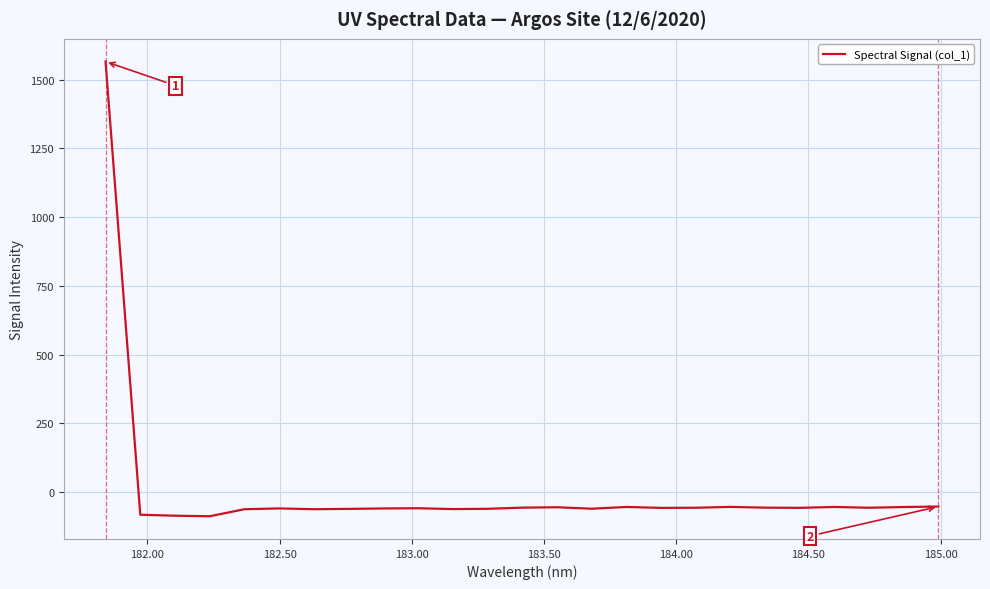

How many lines are shown in the chart?

1